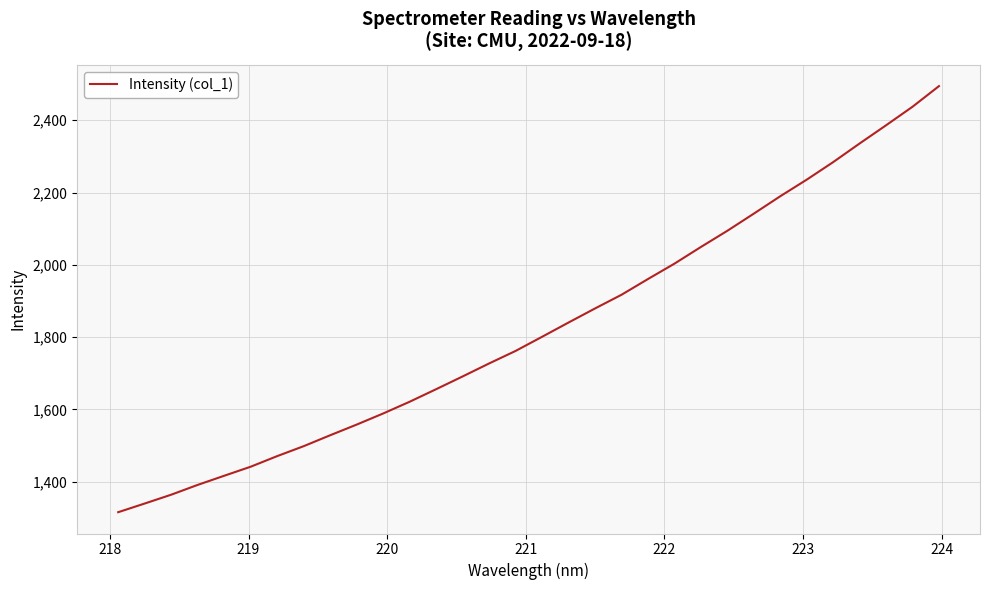

What is the difference between the maximum and minimum values?

1179.1